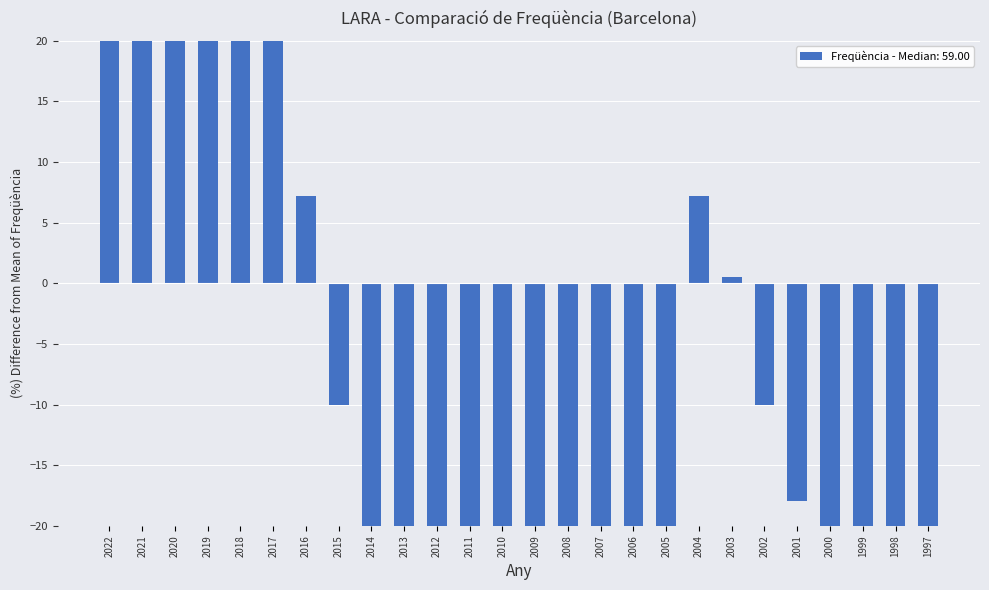

What is the change in value from 2019 to 1998?

-129.7